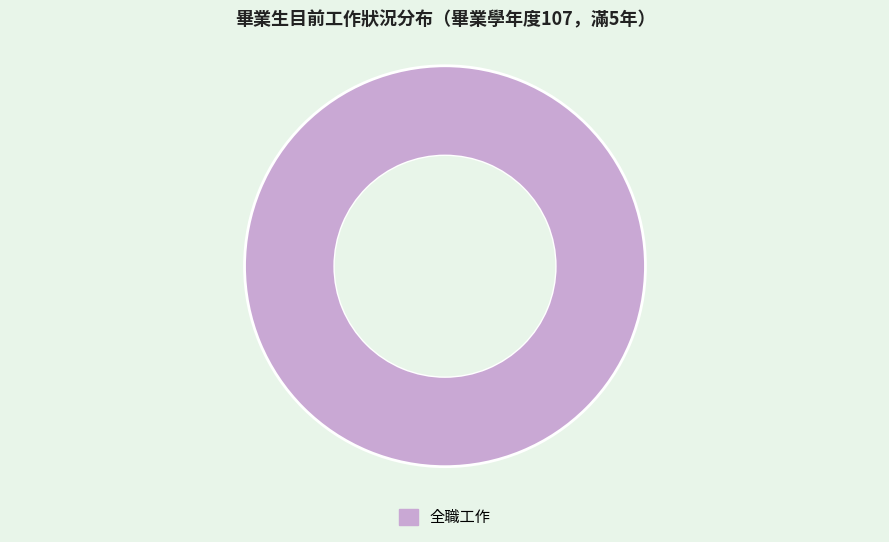

Rank the categories by value from highest to lowest.

全職工作